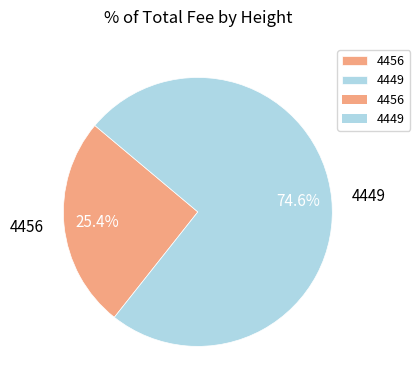

Count the number of slices in the pie.

2